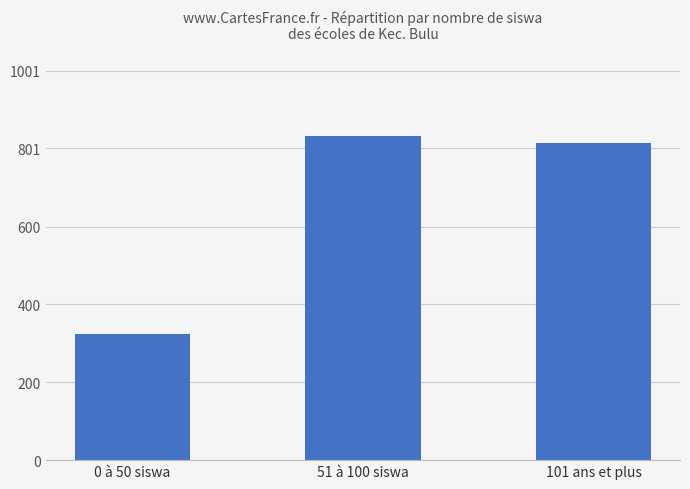

Reading left to right, what are all the values shown in this chart?

0 à 50 siswa=323	51 à 100 siswa=834	101 ans et plus=815